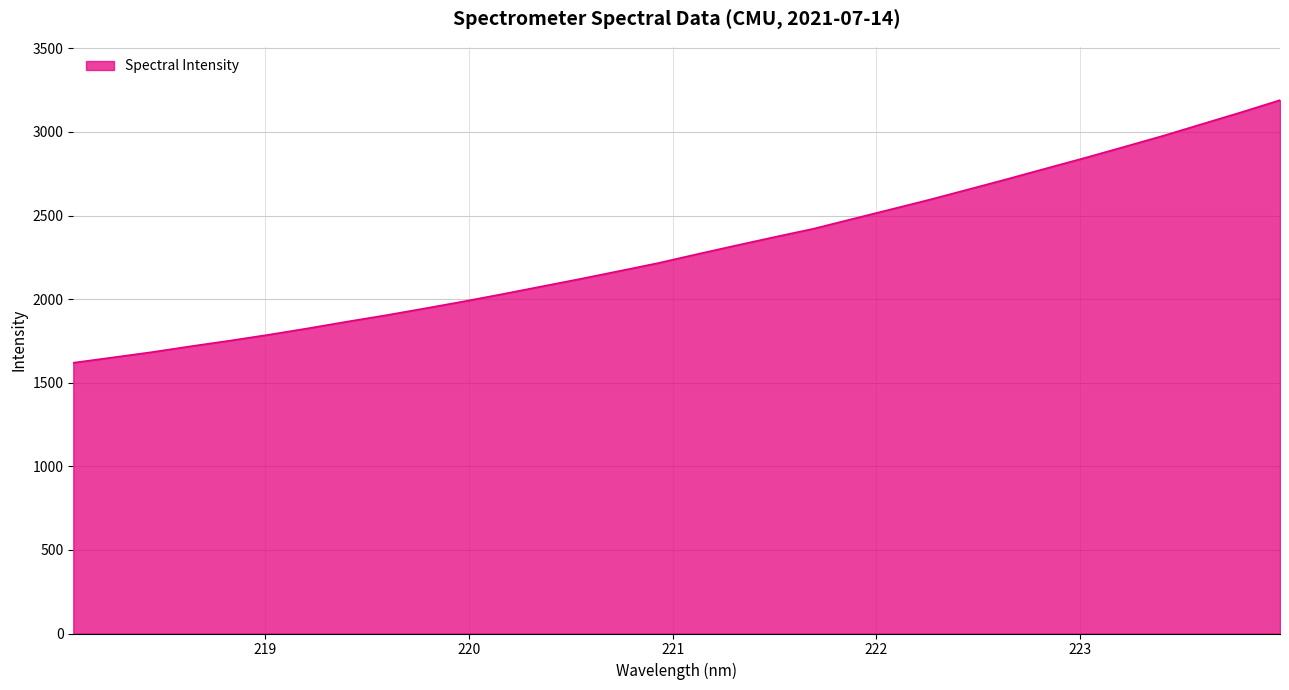

What is the maximum value shown in the chart?

3190.0